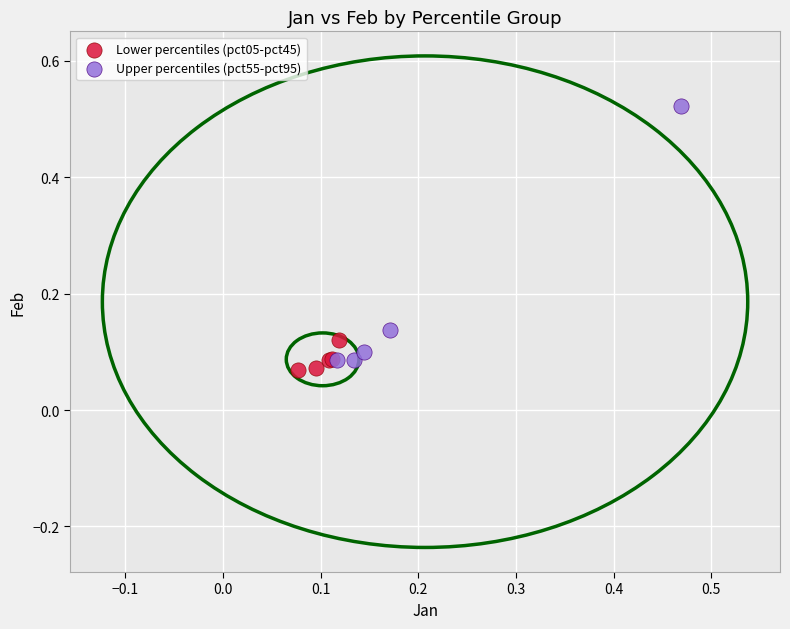

Which series contains the highest Y value?

Upper percentiles (pct55-pct95)